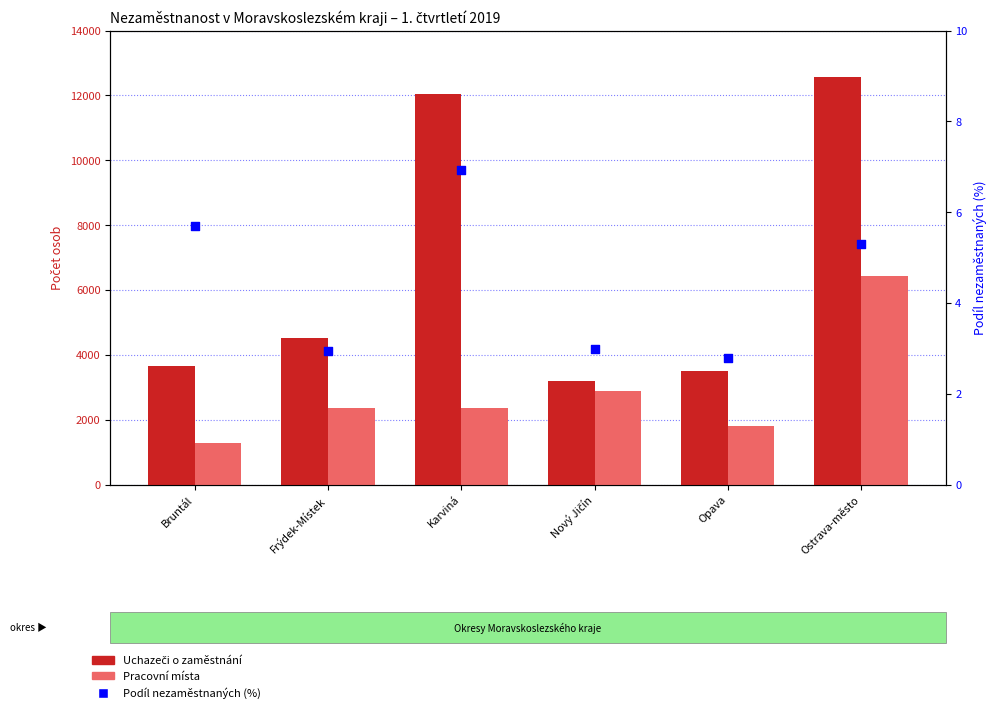

At which category is the sum across all series the highest?

Ostrava-město